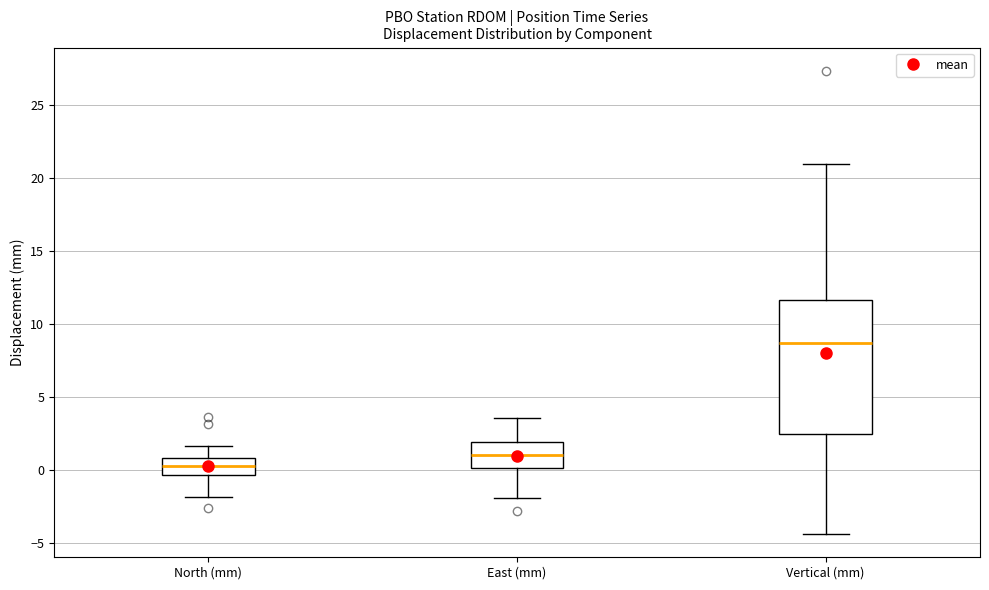

Which box has the highest median line?

Vertical (mm)